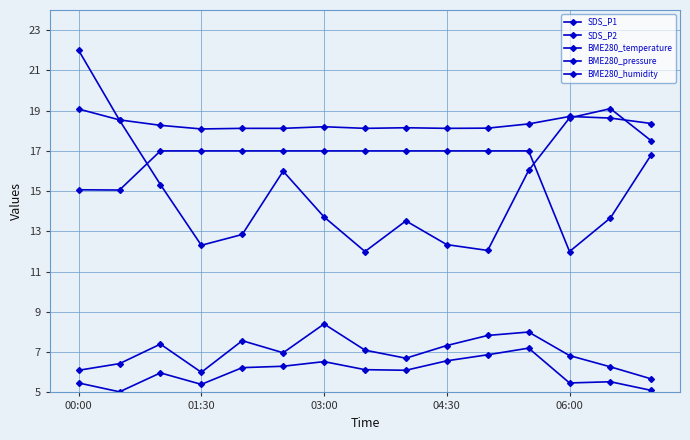

True or false: BME280_temperature and SDS_P2 cross at least once.

False